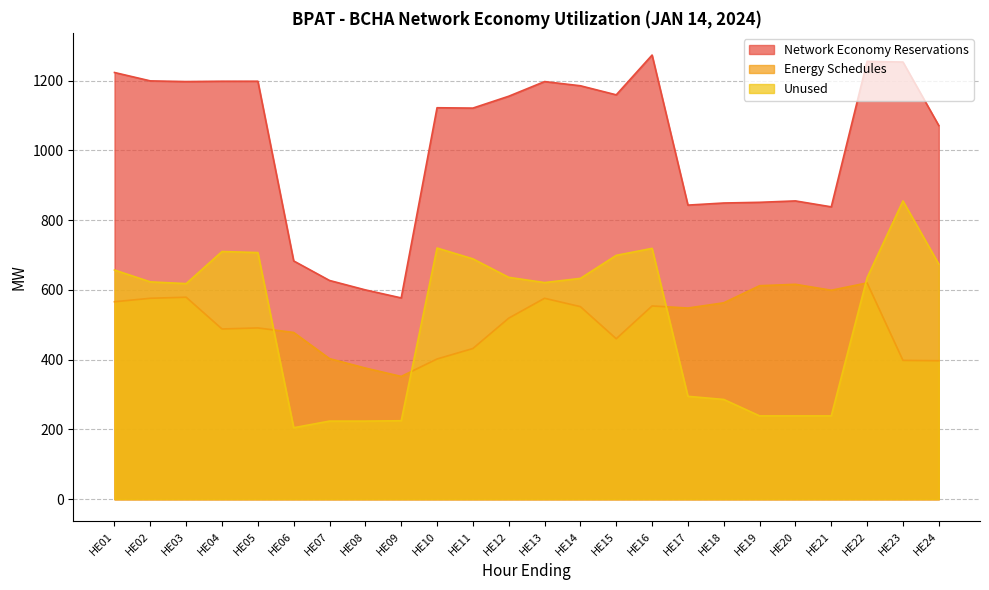

Between HE10 and HE16, which series saw the biggest shift?

Energy Schedules